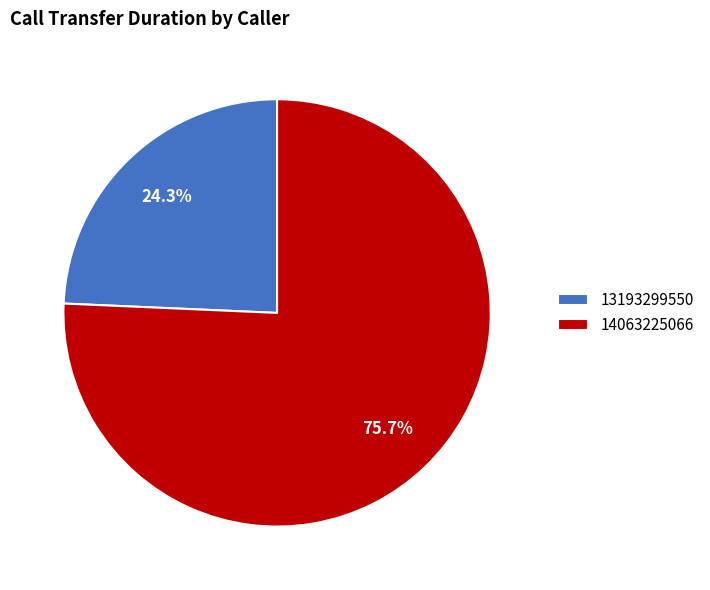

Is it true that 13193299550 is 34% of the pie?

False